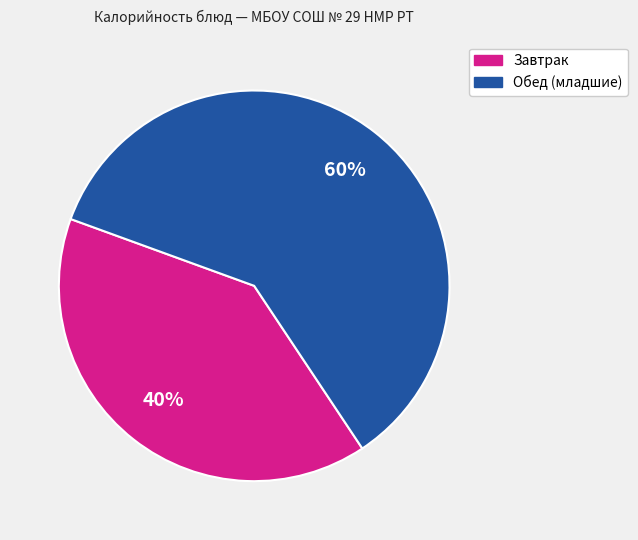

Is there any slice that represents more than half of the pie?

Yes